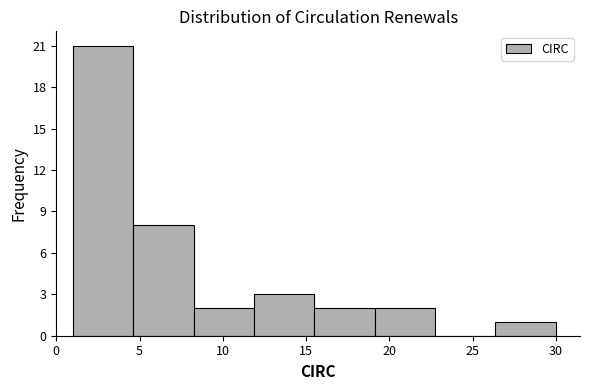

What is the height of the bar covering 15.5 to 19.0 on the x-axis? Neither the bar edges nor the heights are printed on the chart, so give them approximately, as read against the axes.

2